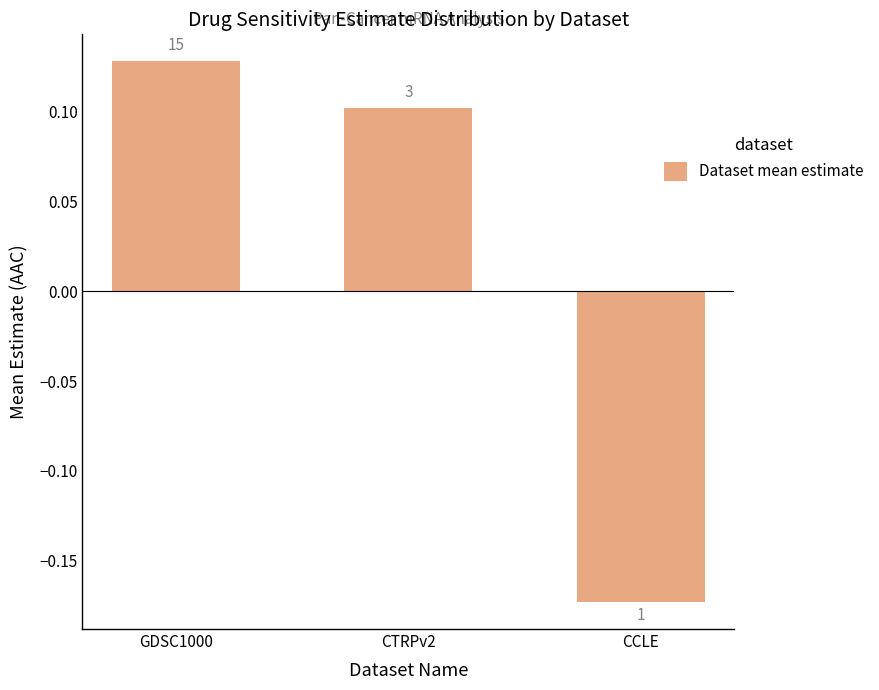

Are the bars horizontal?

No